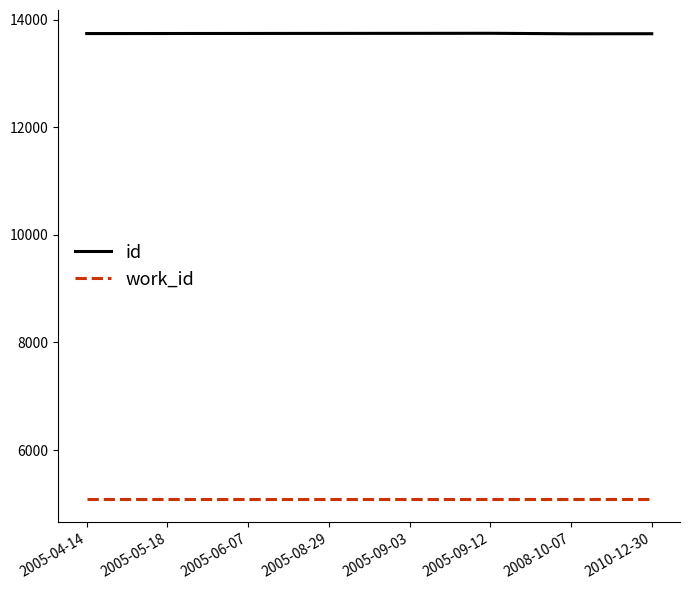

True or false: work_id and id intersect in this chart.

False